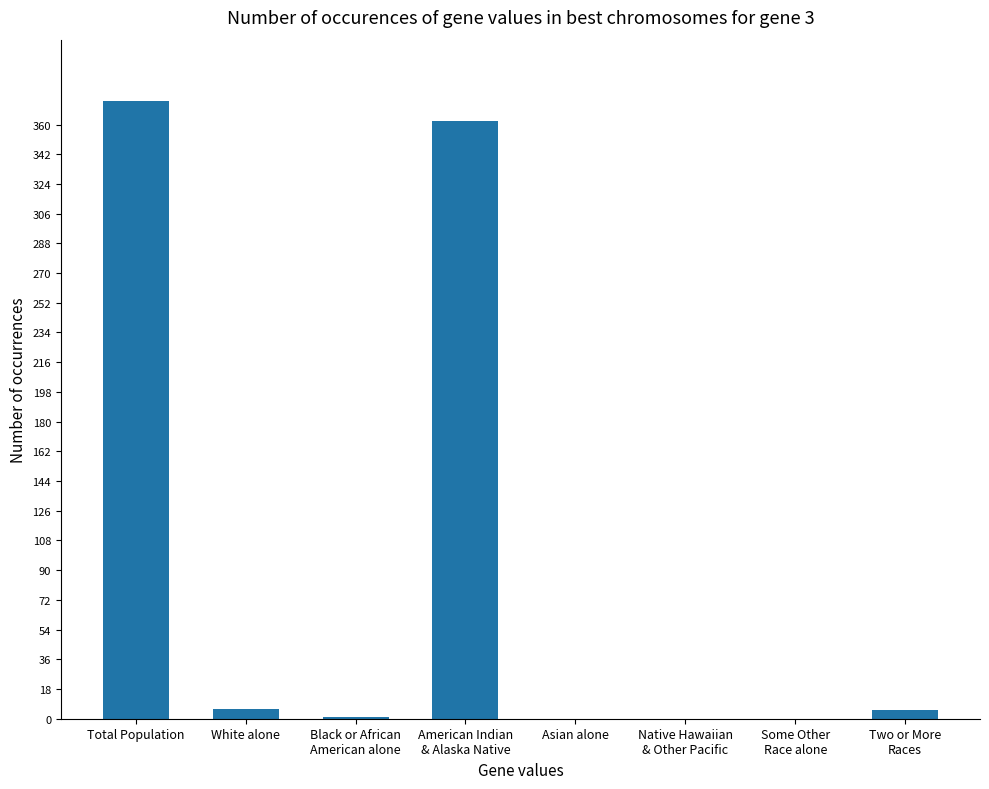

What is the change in value from American Indian
& Alaska Native to Two or More
Races?

-357